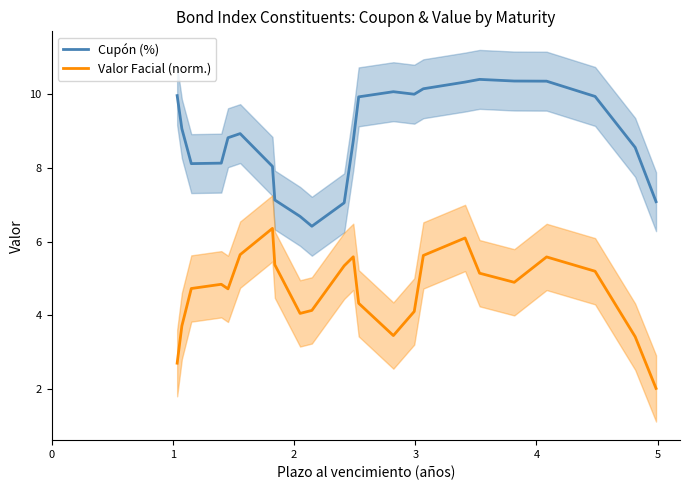

True or false: Valor Facial (norm.) and Cupón (%) intersect in this chart.

False